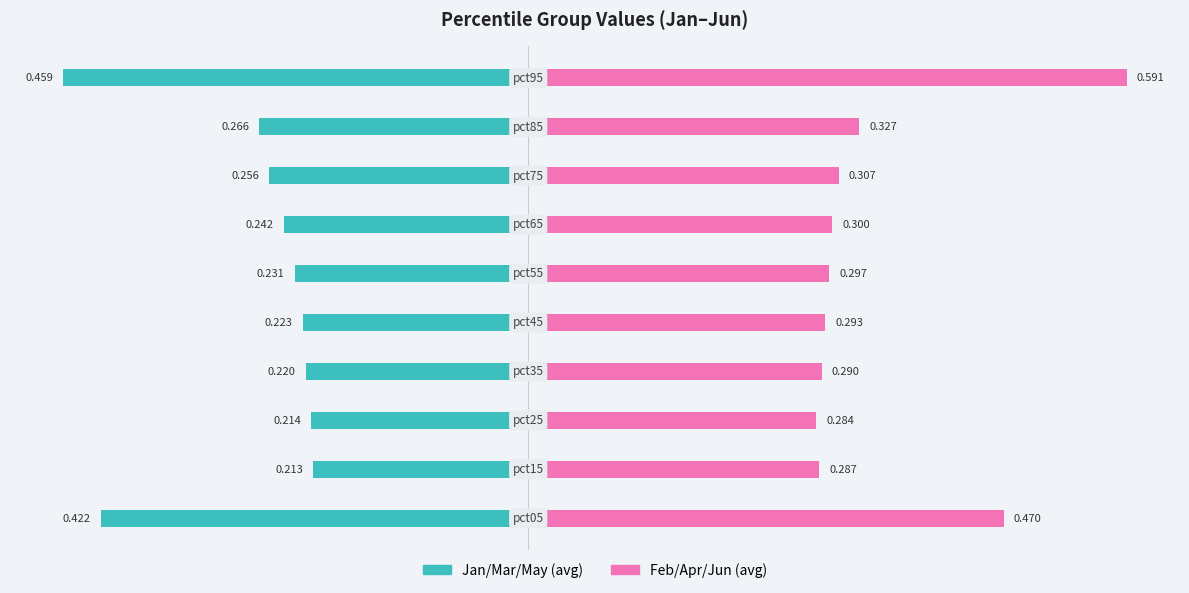

At how many categories does at least one series exceed 0?

10